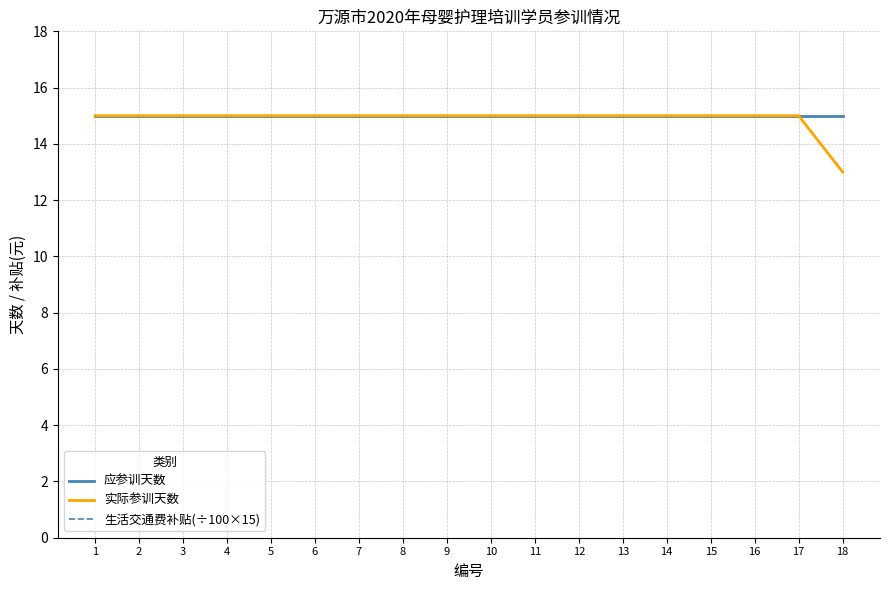

How many lines are shown in the chart?

3